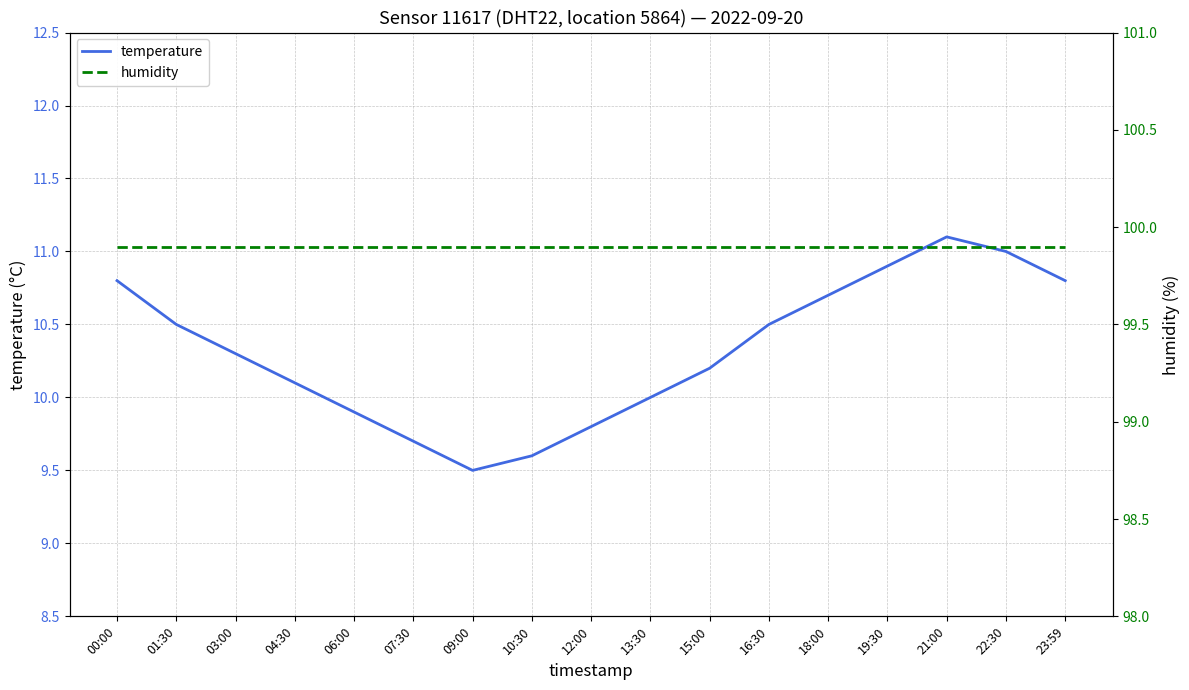

At which category does temperature reach its first local valley?

09:00